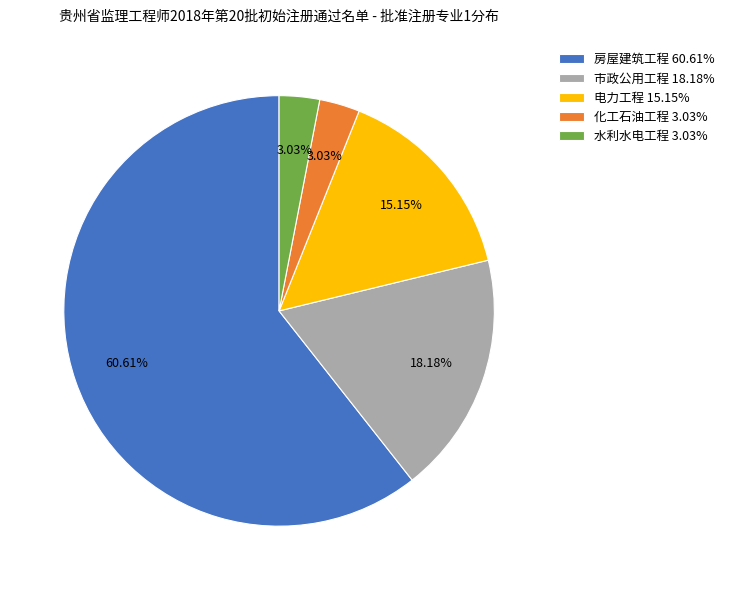

What is the ratio of the value at 房屋建筑工程 to the value at 电力工程?

4.0